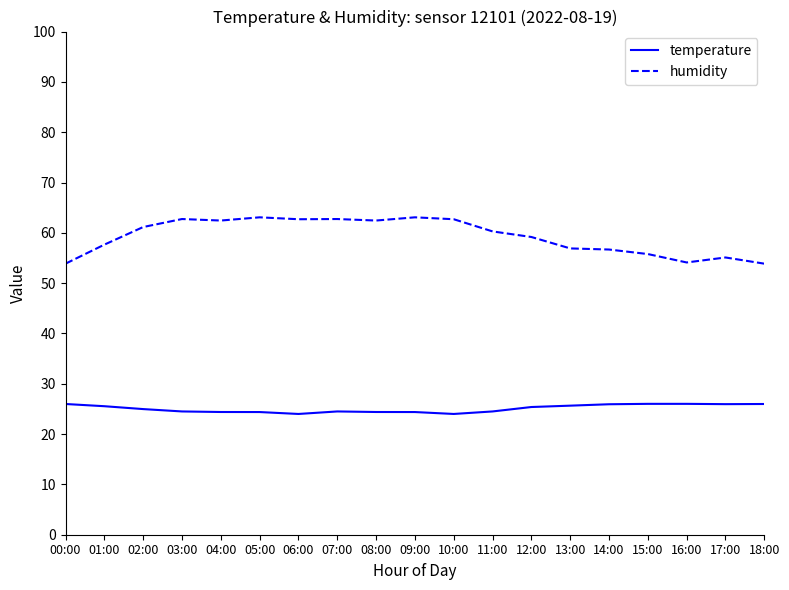

What position from the left is 03:00?

4